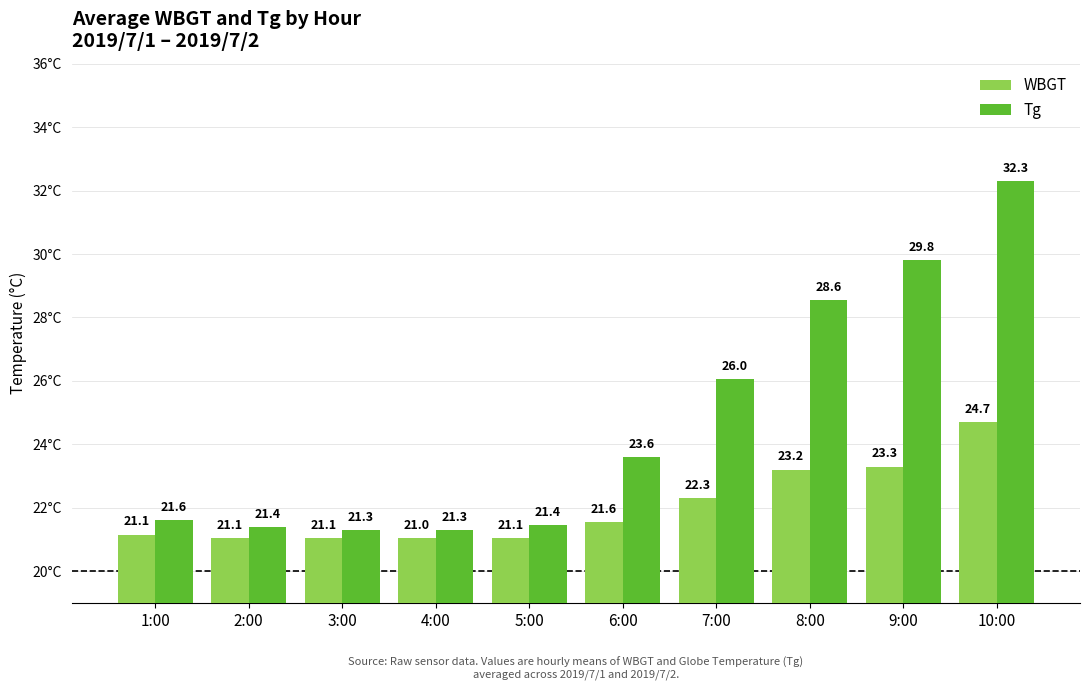

What is the maximum value shown in the chart?

32.3